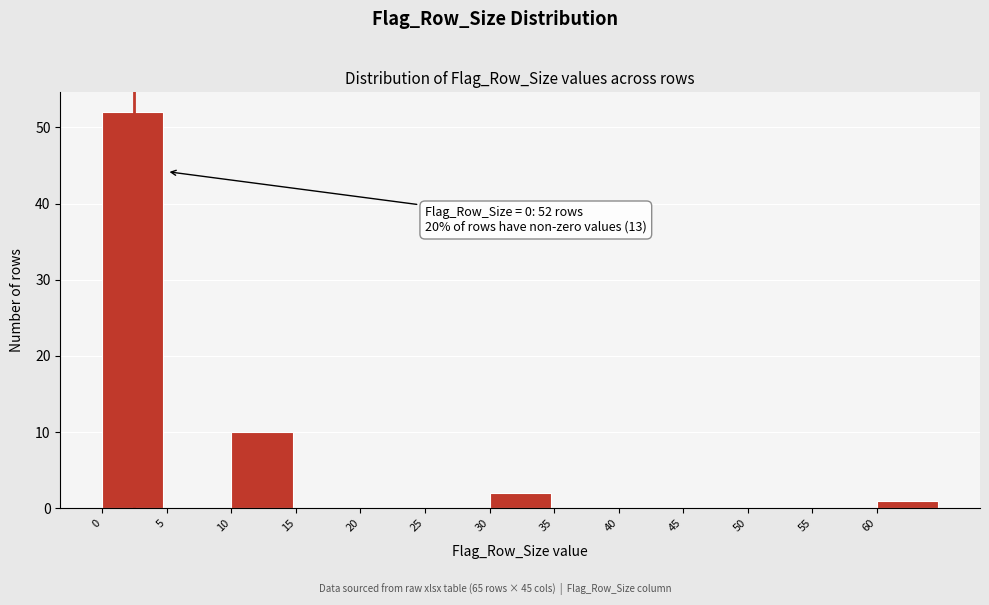

Over which range of the x-axis is the bar tallest?

0 to 5